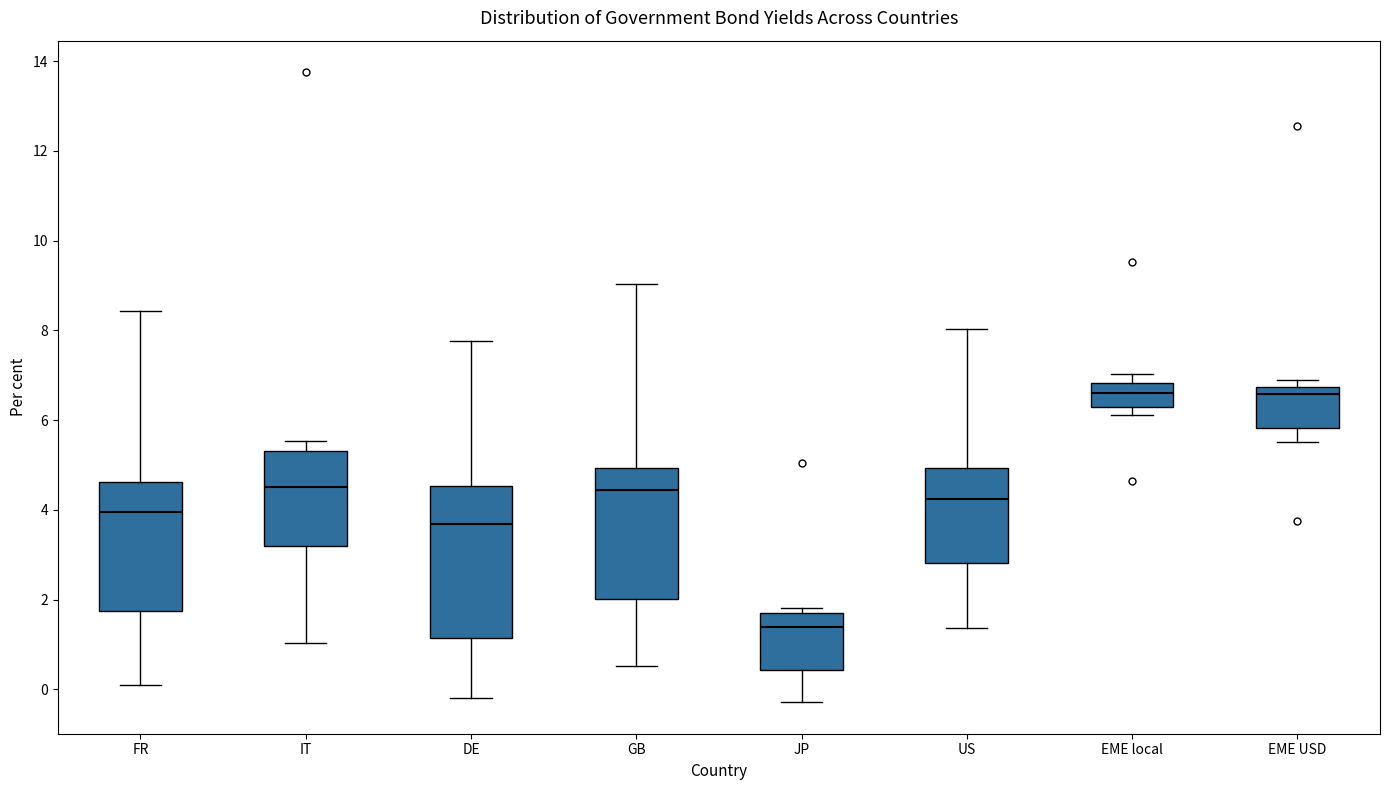

Reading left to right, transcribe this box plot: for each box, give where its median line is, the range the box spans, and where its two whiskers end, as read against the y-axis. The values are not printed on the chart, so give them approximately, as read against the axis.

FR: median 4.0, box 1.8 to 4.6, whiskers 0.2 to 8.4
IT: median 4.6, box 3.2 to 5.4, whiskers 1.0 to 5.6
DE: median 3.6, box 1.2 to 4.6, whiskers -0.2 to 7.8
GB: median 4.4, box 2.0 to 5.0, whiskers 0.6 to 9.0
JP: median 1.4, box 0.4 to 1.6, whiskers -0.2 to 1.8
US: median 4.2, box 2.8 to 5.0, whiskers 1.4 to 8.0
EME local: median 6.6, box 6.4 to 6.8, whiskers 6.2 to 7.0
EME USD: median 6.6, box 5.8 to 6.8, whiskers 5.6 to 7.0